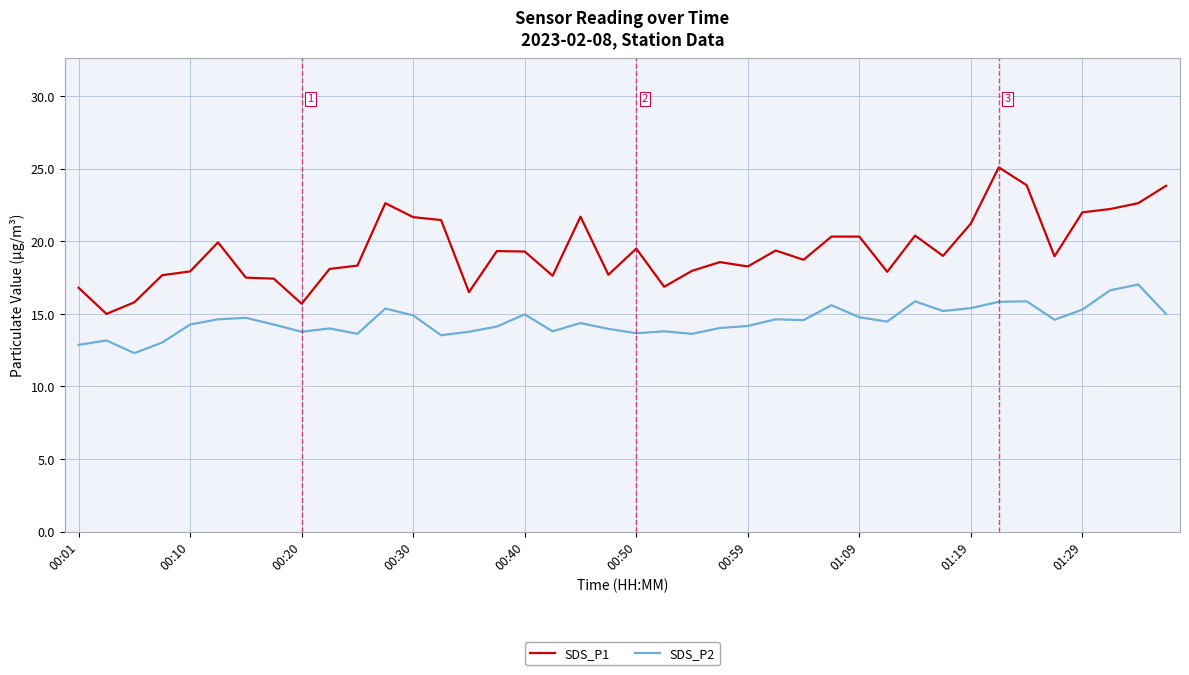

True or false: SDS_P2 and SDS_P1 cross at least once.

False